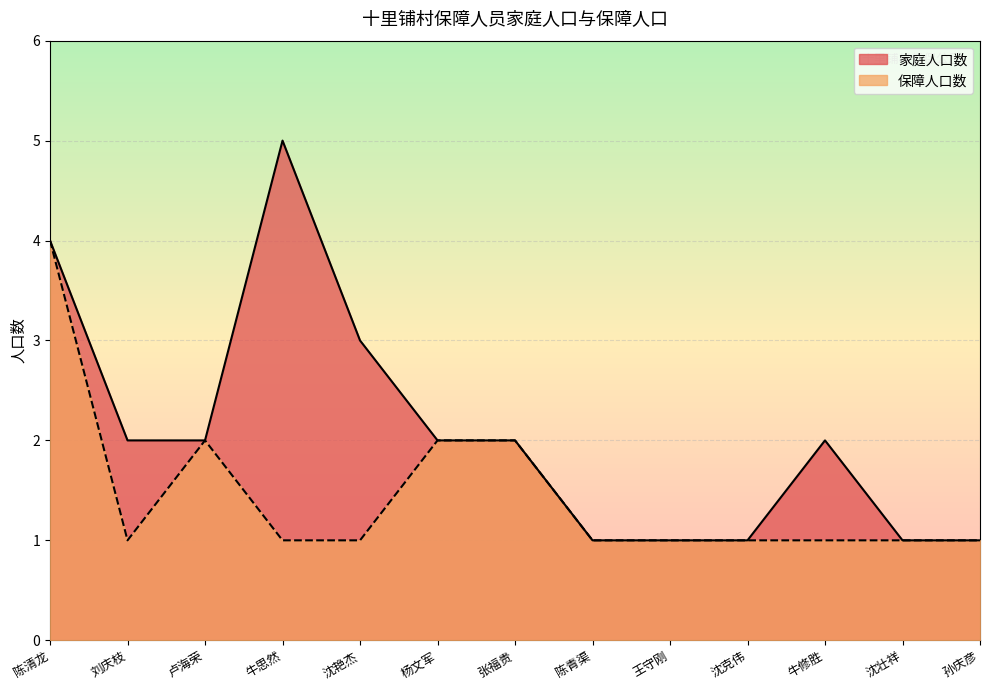

What is the sum of all 保障人口数 values?

19